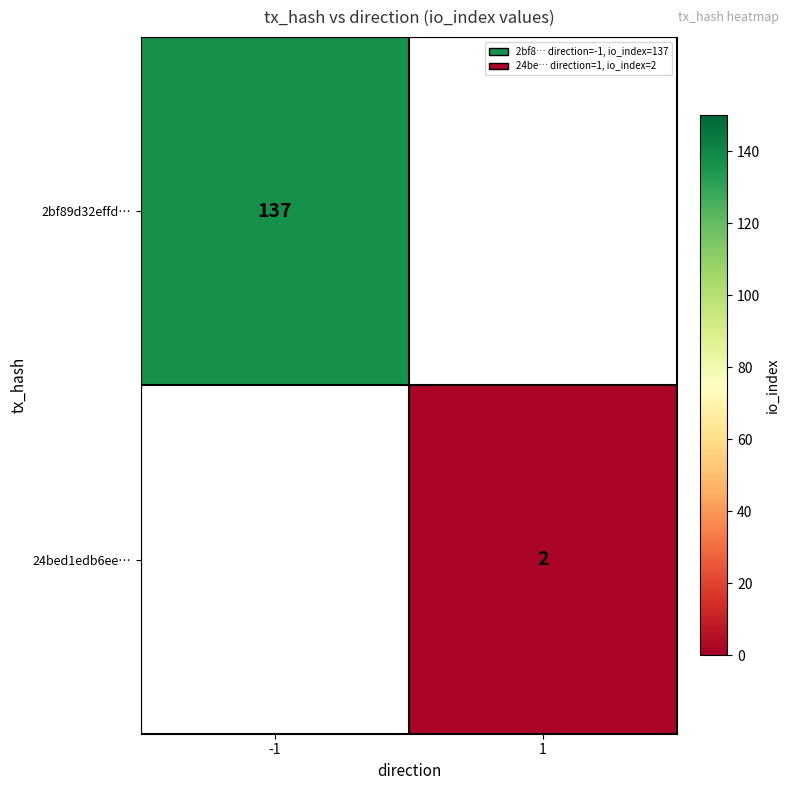

Is it true that 2bf89d32effd… equals 199 at -1?

False